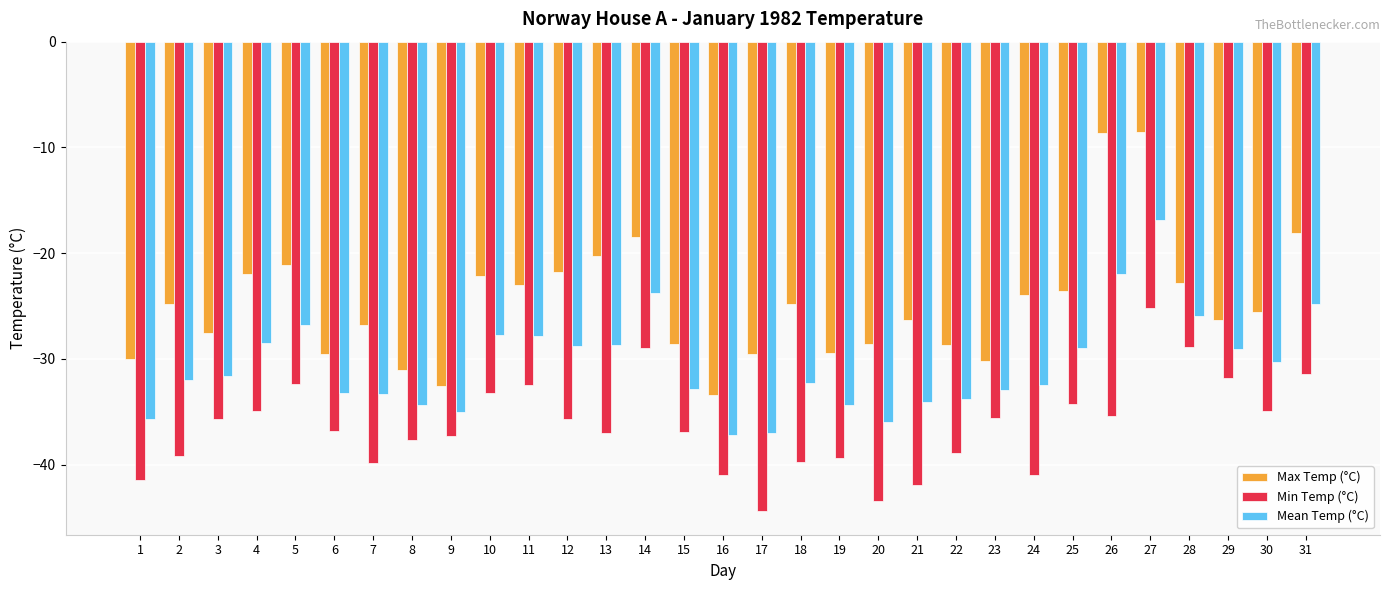

Which category has the lowest value across all series?

17